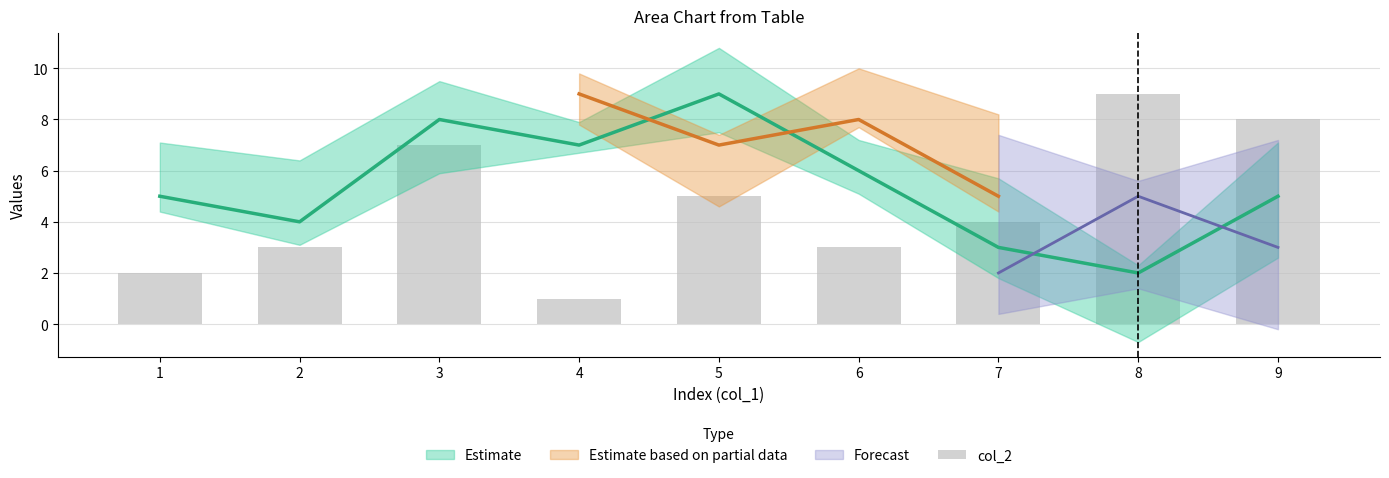

List the labels in order of value, largest first.

8, 9, 3, 5, 7, 2, 6, 1, 4